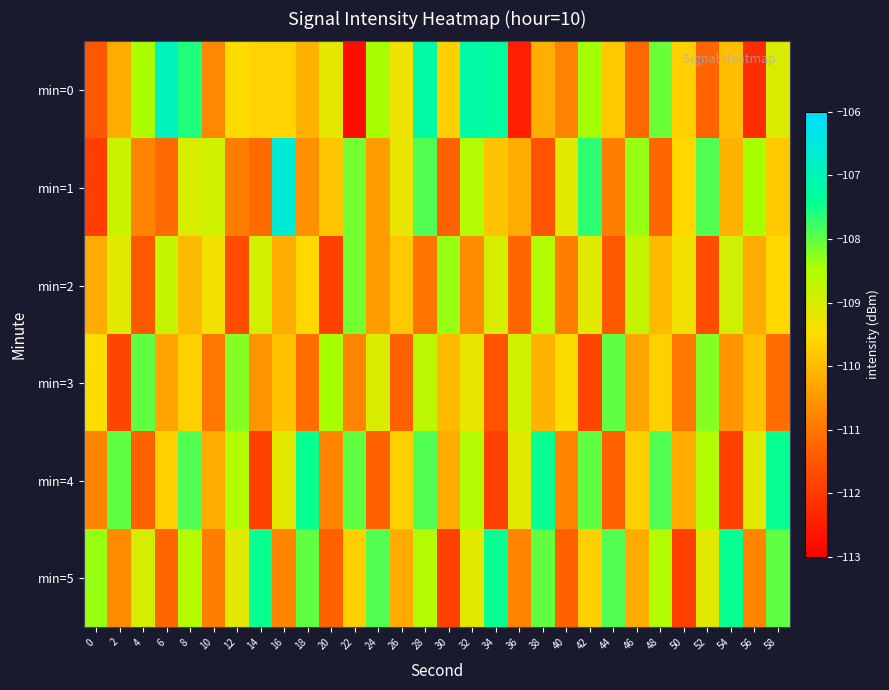

Count the number of data series in this chart.

6